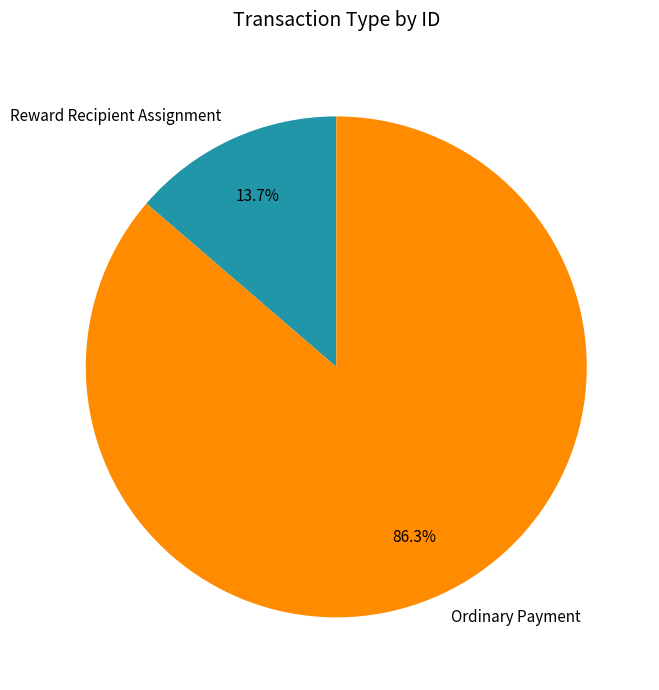

To the nearest percent, what is the combined percentage of Ordinary Payment and Reward Recipient Assignment?

100%